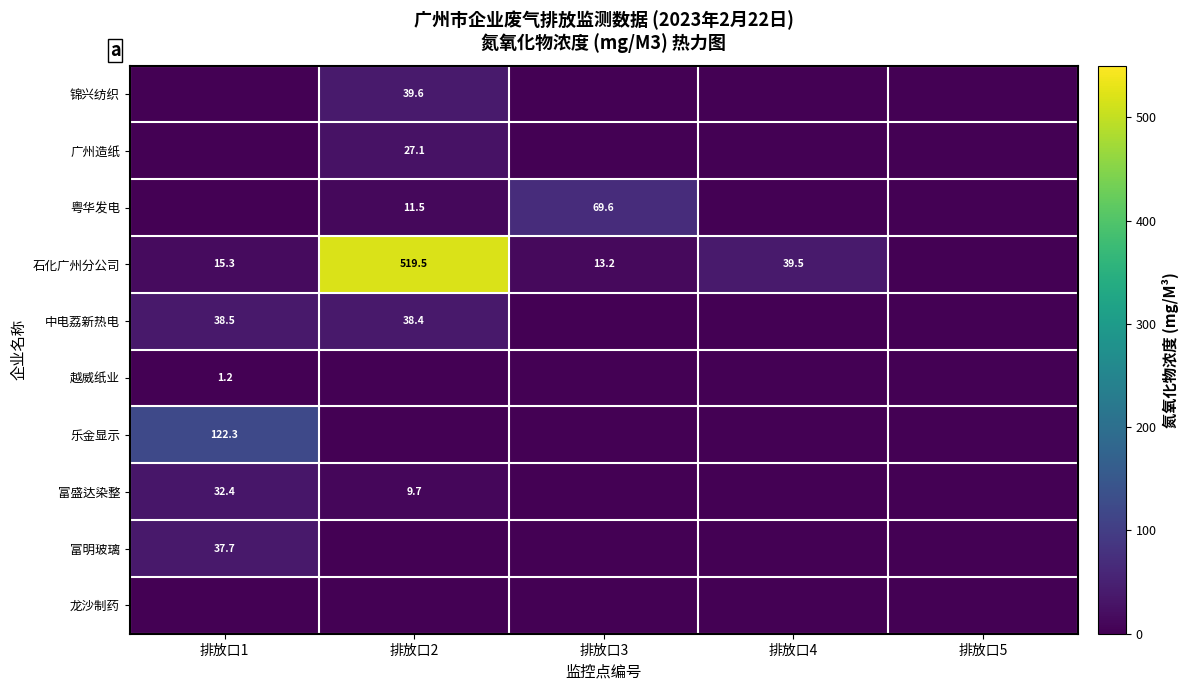

What is the total value across all series at 排放口2?

645.9